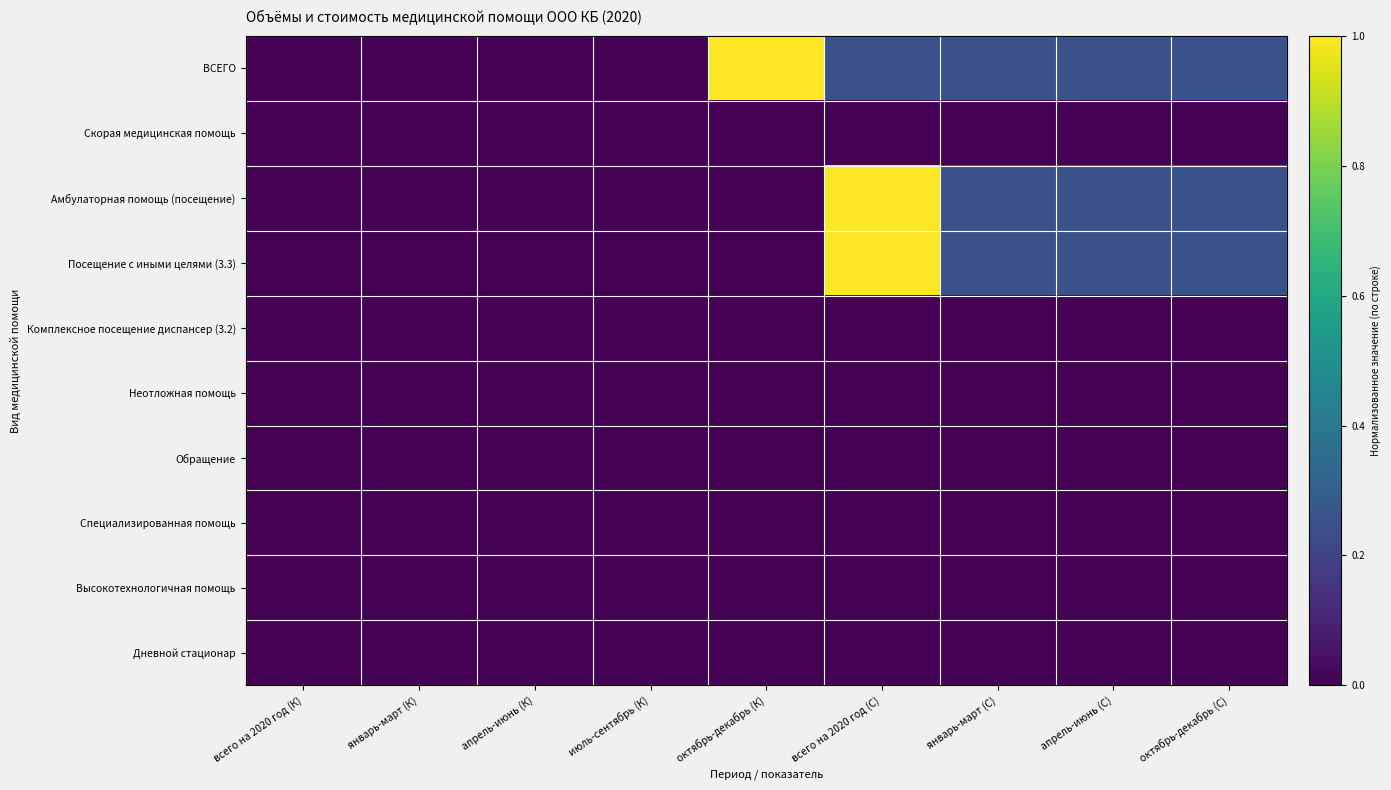

What is the maximum value shown in the chart?

1.0